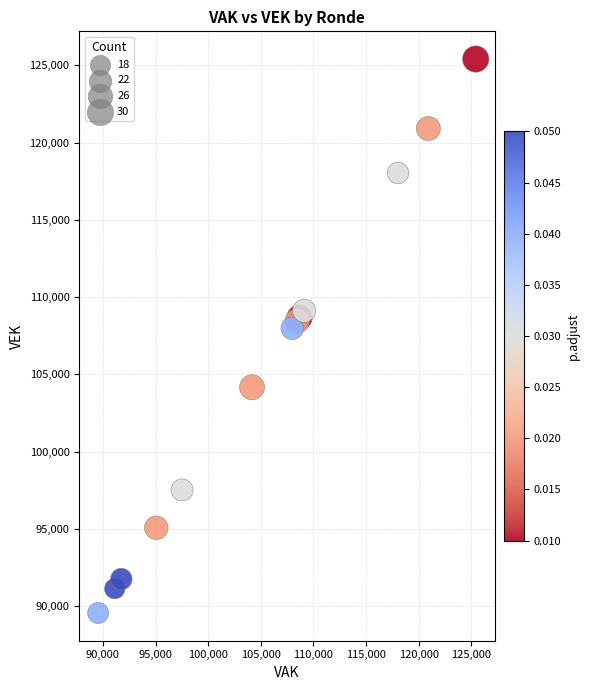

What Y value in the scatter plot is closest to 107478?

107979